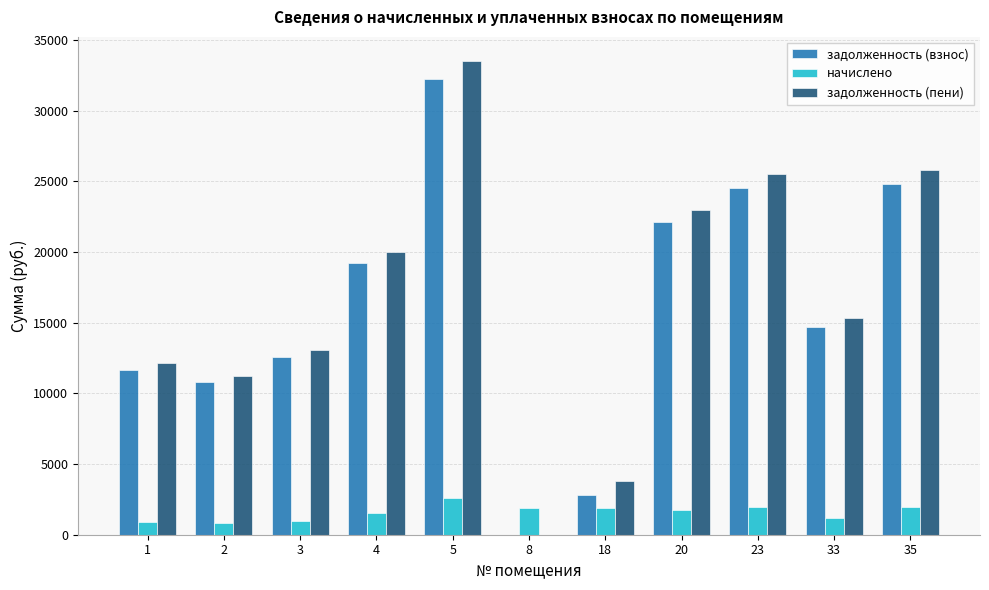

Are the bars grouped side by side (vs. stacked)?

Yes